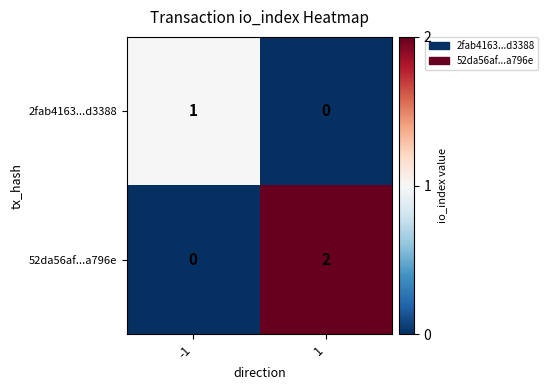

How many values in 2fab4163...d3388 are above zero?

1